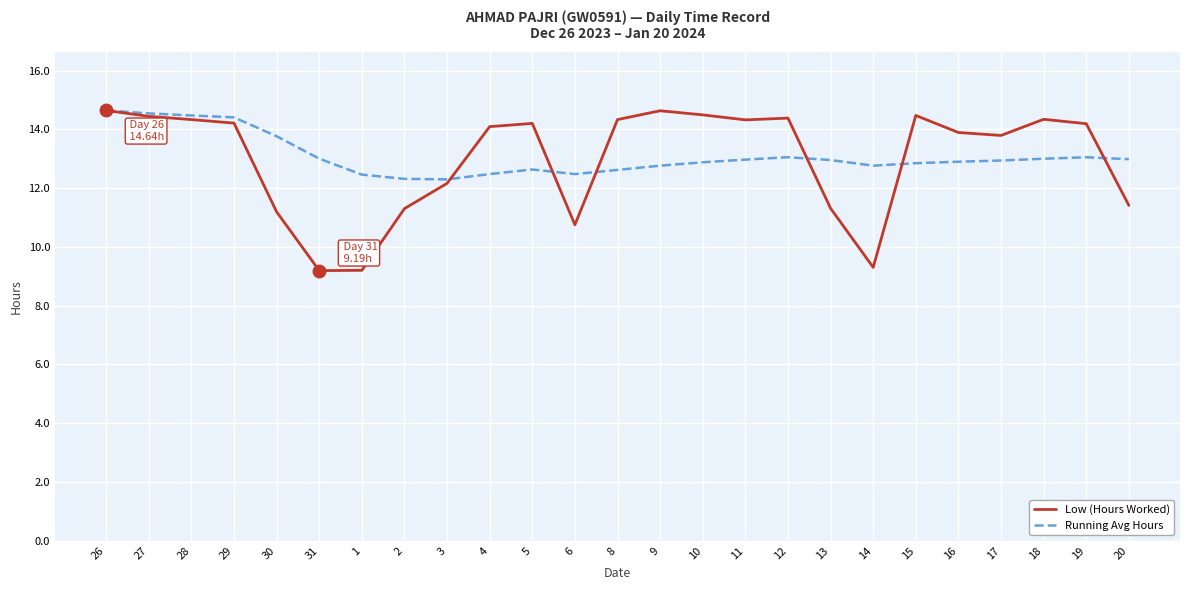

Which series ends up on top after the final intersection of Running Avg Hours and Low (Hours Worked)?

Running Avg Hours